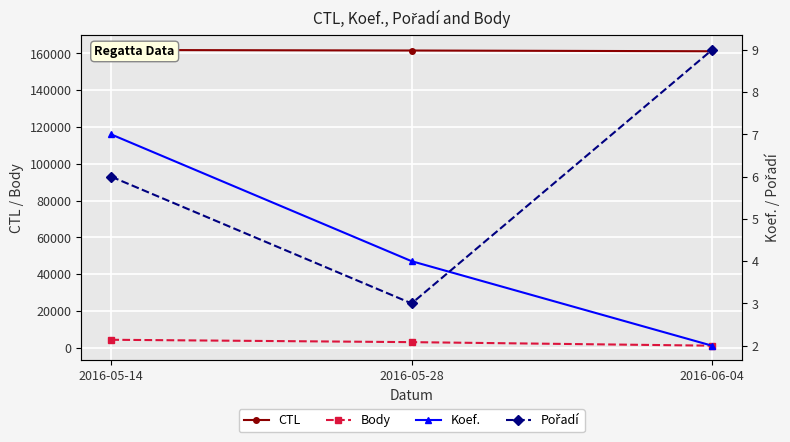

Is the value of Body at 2016-05-14 greater than the value of Pořadí at 2016-05-14?

Yes